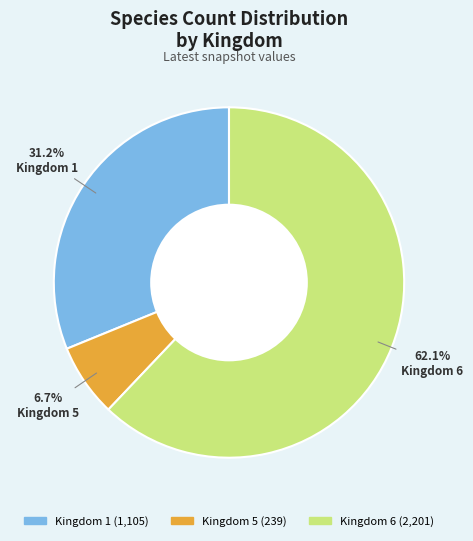

Does any single category account for the majority?

Yes